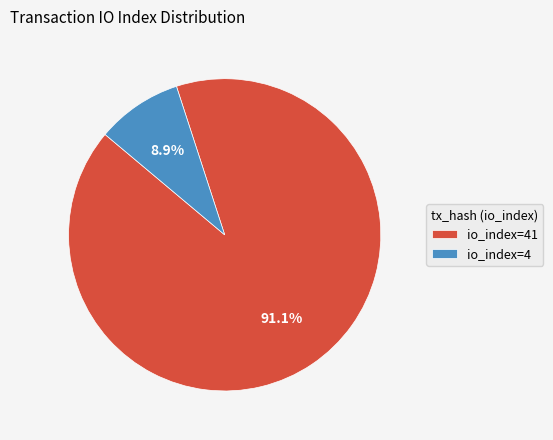

True or false: io_index=4 accounts for 9% of the total.

True